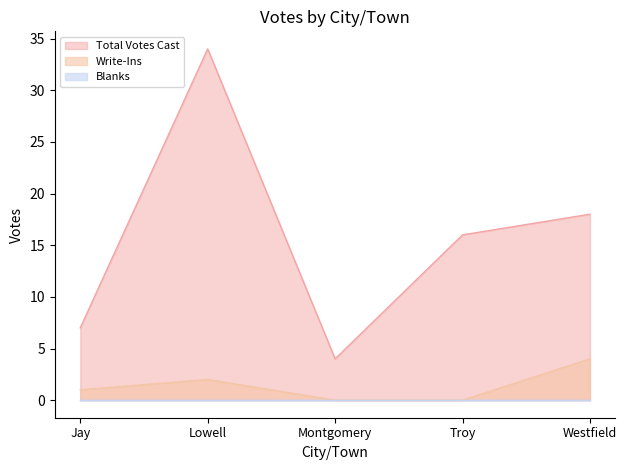

The Write-Ins series shows 1 at Jay. True or false?

True